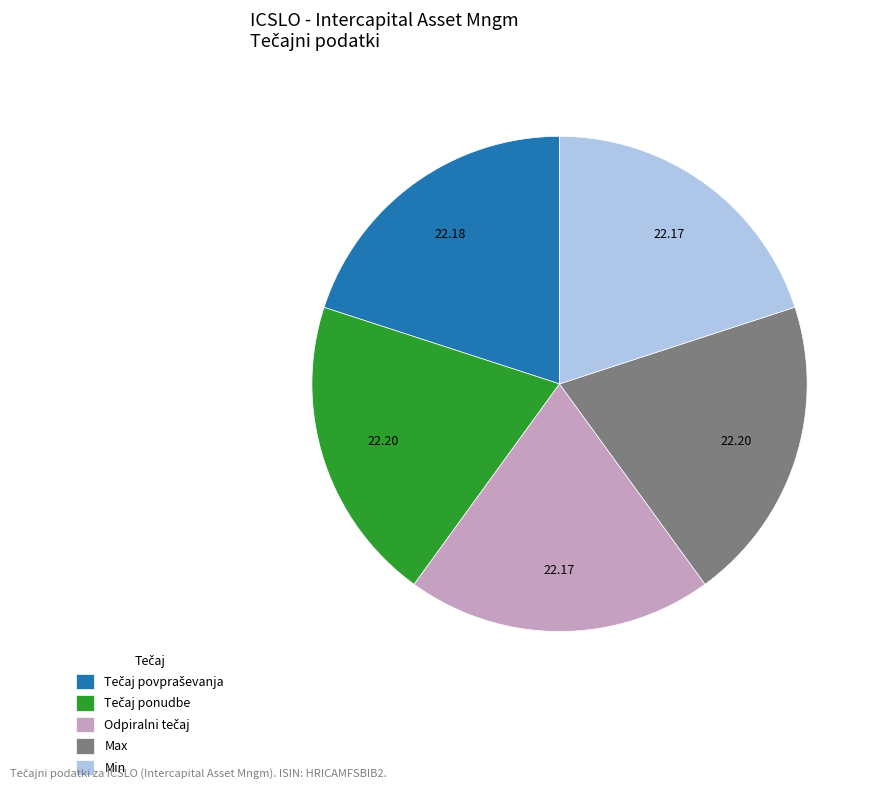

Is there a majority slice in this chart?

No